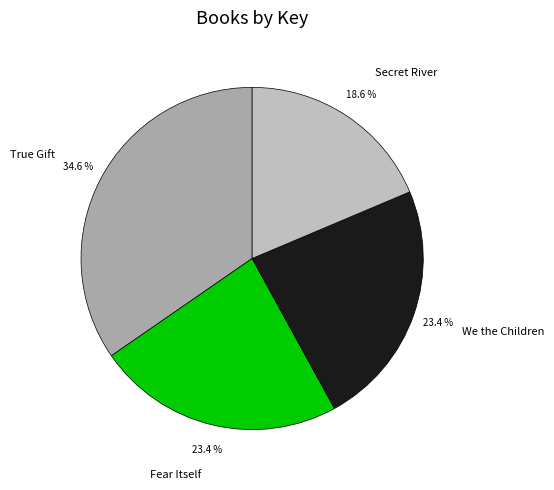

True or false: Secret River accounts for 19% of the total.

True